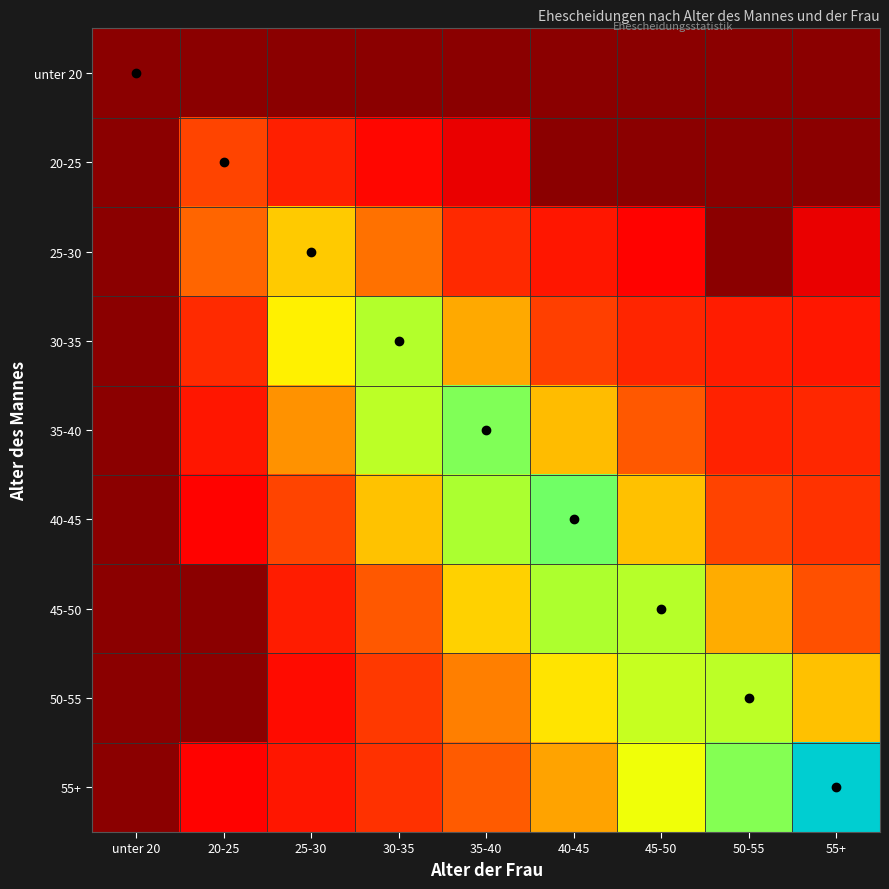

Reading left to right, what are all the values shown in this chart?

unter 20: unter 20=0	20-25=0	25-30=0	30-35=0	35-40=0	40-45=0	45-50=0	50-55=0	55+=0
20-25: unter 20=0	20-25=47	25-30=13	30-35=3	35-40=1	40-45=0	45-50=0	50-55=0	55+=0
25-30: unter 20=0	20-25=84	25-30=291	30-35=100	35-40=20	40-45=8	45-50=2	50-55=0	55+=1
30-35: unter 20=0	20-25=21	25-30=418	30-35=863	35-40=203	40-45=41	45-50=17	50-55=11	55+=9
35-40: unter 20=0	20-25=8	25-30=156	30-35=809	35-40=1042	40-45=251	45-50=69	50-55=15	55+=18
40-45: unter 20=0	20-25=2	25-30=47	30-35=267	35-40=906	40-45=1093	45-50=264	50-55=46	55+=28
45-50: unter 20=0	20-25=0	25-30=11	30-35=68	35-40=312	40-45=902	45-50=839	50-55=208	55+=59
50-55: unter 20=0	20-25=0	25-30=4	30-35=34	35-40=122	40-45=373	45-50=747	50-55=808	55+=264
55+: unter 20=0	20-25=2	25-30=8	30-35=27	35-40=71	40-45=190	45-50=532	50-55=1029	55+=2650